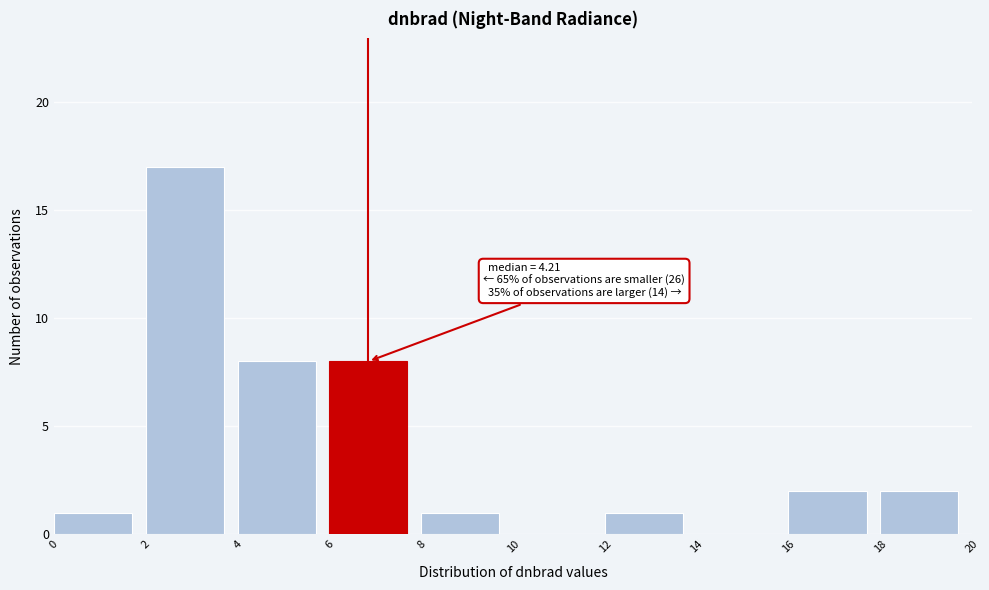

Over which range of the x-axis is the bar tallest?

2 to 4